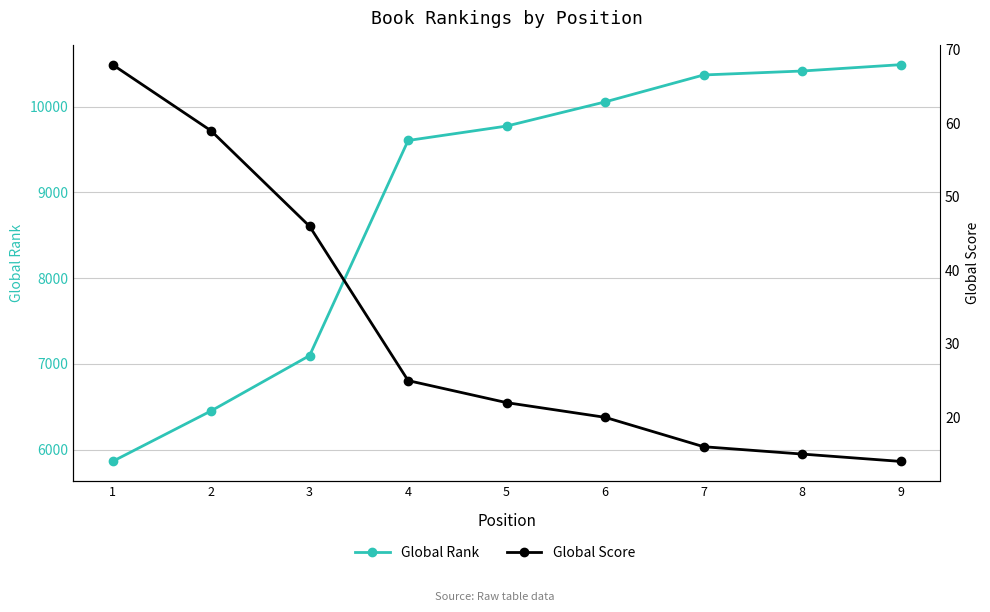

Reading right to left, transcribe all the data shown in this chart.

Global Rank: 10488	10414	10368	10054	9772	9604	7096	6451	5862
Global Score: 14	15	16	20	22	25	46	59	68